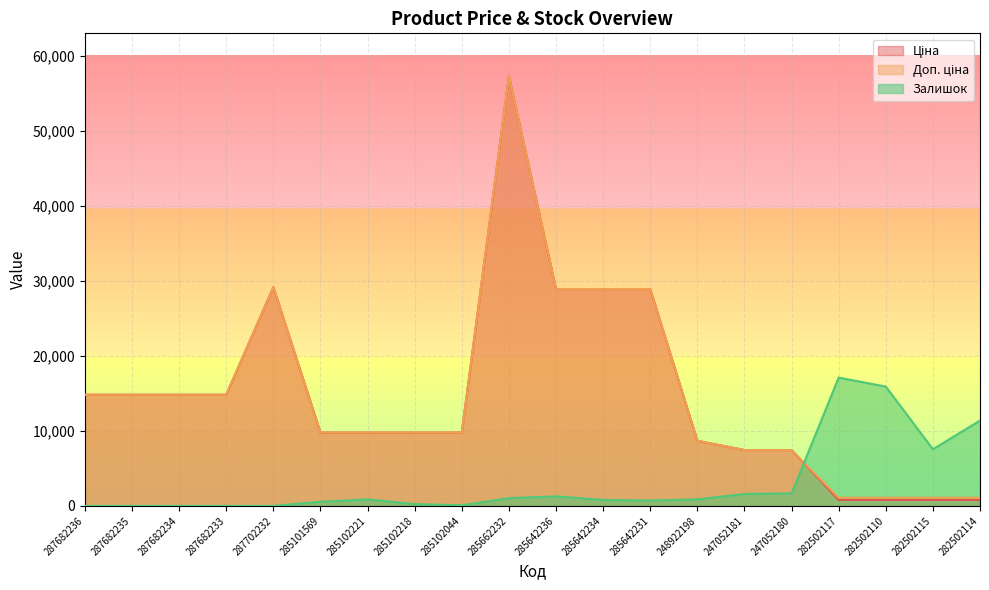

What is the label of the 18th point from the left?

282502110